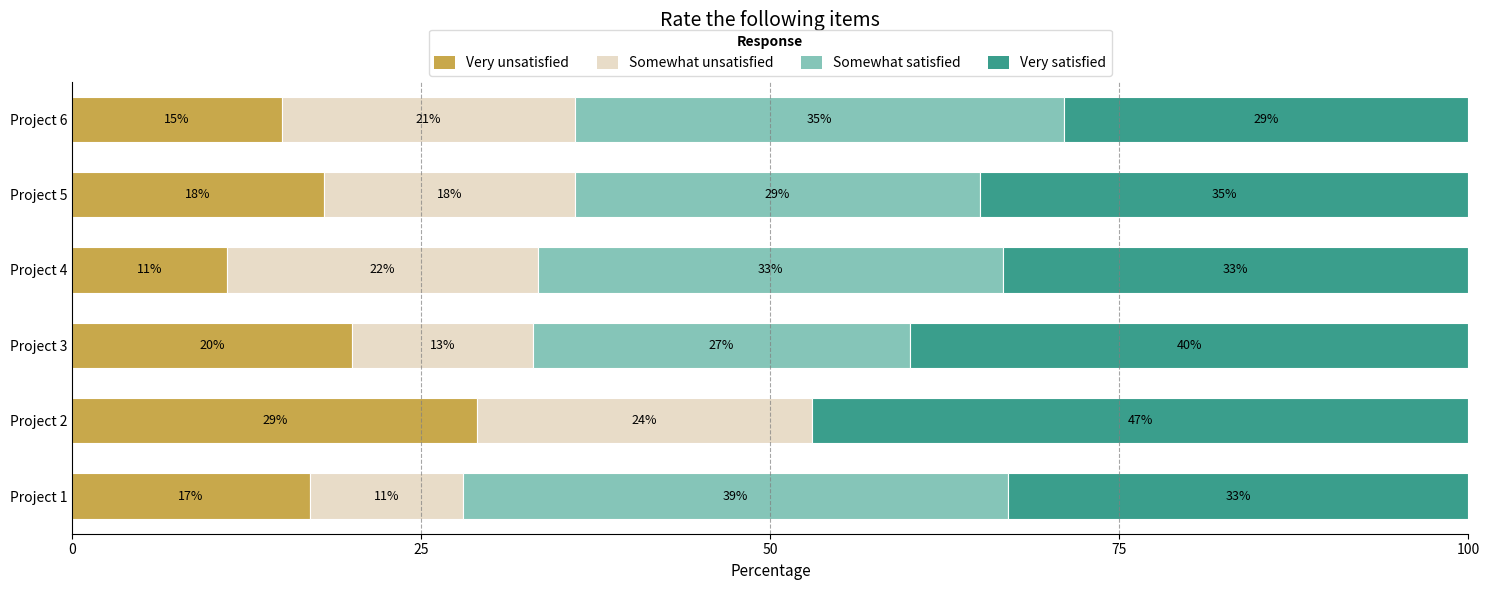

What is the highest value of the Very unsatisfied series?

29.0